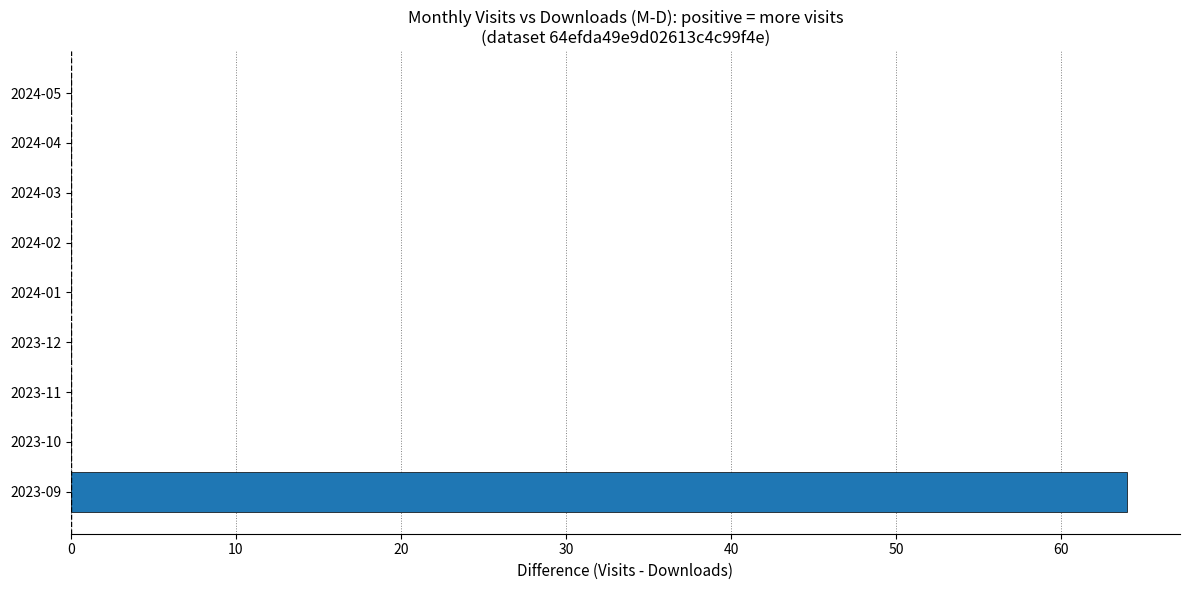

Is it true that the value at 2023-10 is 0?

True